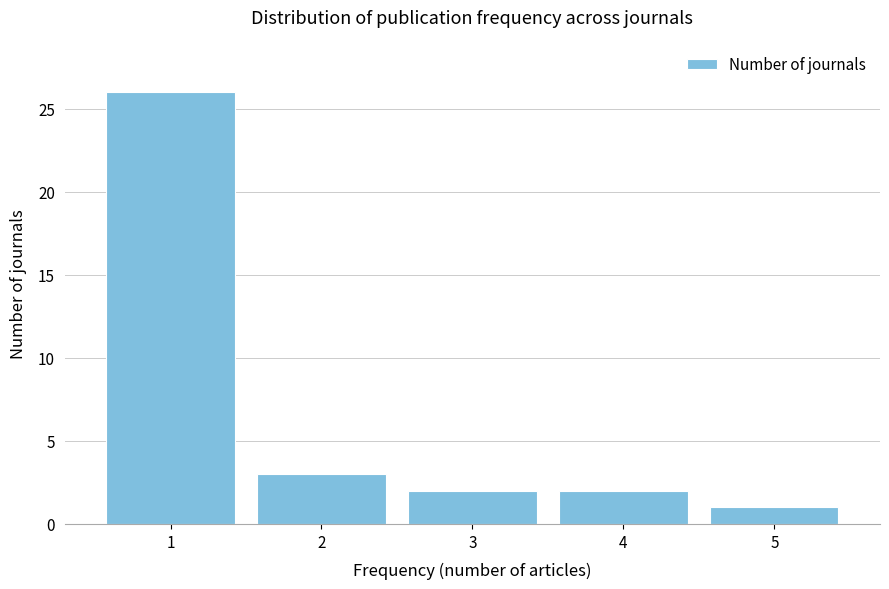

Reading left to right, list all the values displayed in this chart.

26	3	2	2	1